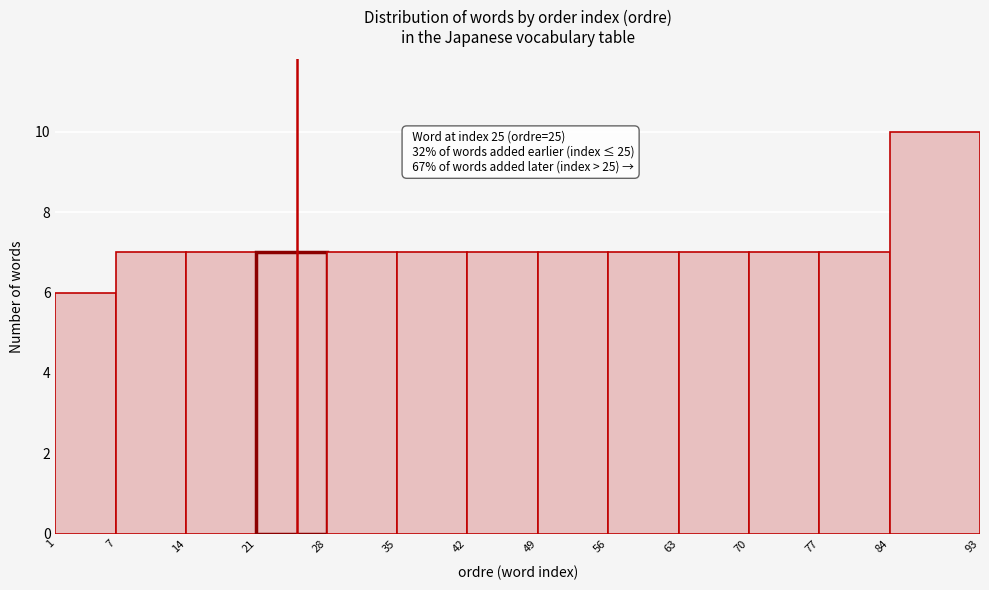

Which range on the x-axis has the tallest bar?

84 to 93